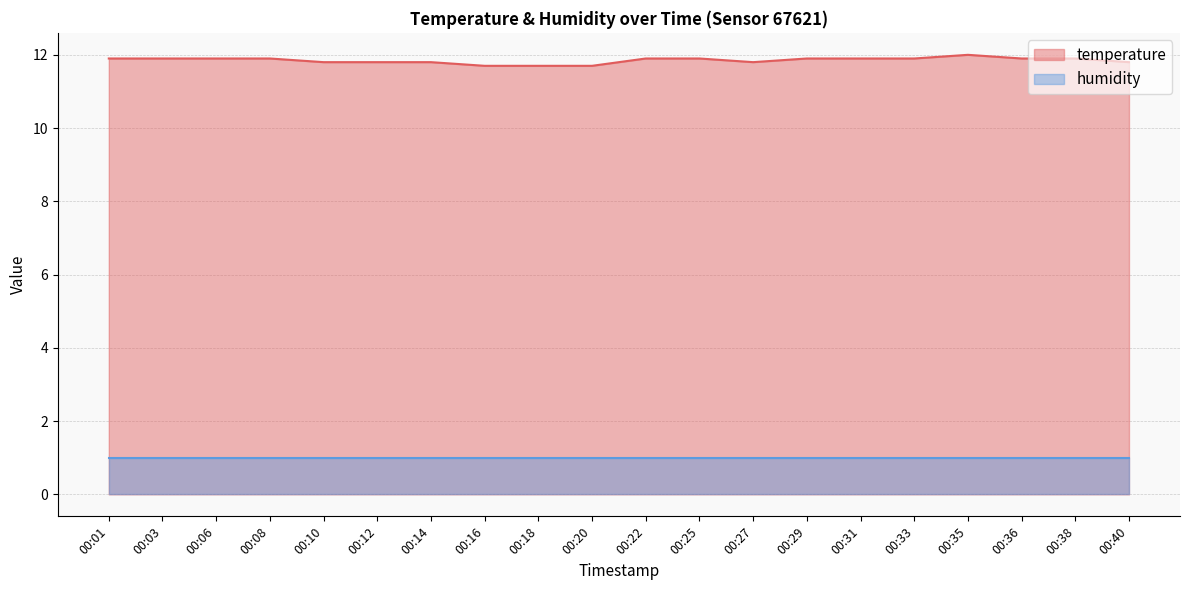

Is it true that the value at 00:20 is 11.7?

True